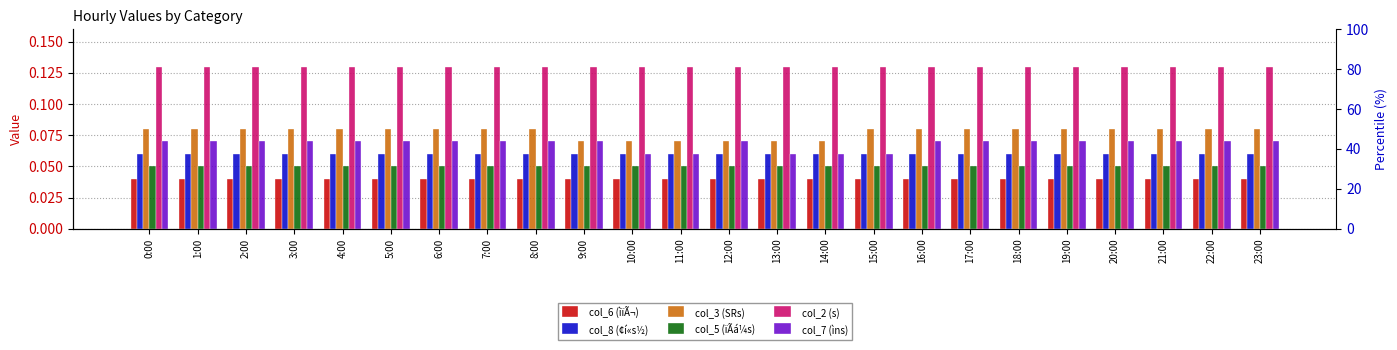

Reading left to right, list all the values displayed in this chart.

col_6 (ìïÃ¬): 0:00=0.0	1:00=0.0	2:00=0.0	3:00=0.0	4:00=0.0	5:00=0.0	6:00=0.0	7:00=0.0	8:00=0.0	9:00=0.0	10:00=0.0	11:00=0.0	12:00=0.0	13:00=0.0	14:00=0.0	15:00=0.0	16:00=0.0	17:00=0.0	18:00=0.0	19:00=0.0	20:00=0.0	21:00=0.0	22:00=0.0	23:00=0.0
col_8 (¢í«s½): 0:00=0.1	1:00=0.1	2:00=0.1	3:00=0.1	4:00=0.1	5:00=0.1	6:00=0.1	7:00=0.1	8:00=0.1	9:00=0.1	10:00=0.1	11:00=0.1	12:00=0.1	13:00=0.1	14:00=0.1	15:00=0.1	16:00=0.1	17:00=0.1	18:00=0.1	19:00=0.1	20:00=0.1	21:00=0.1	22:00=0.1	23:00=0.1
col_3 (SRs): 0:00=0.1	1:00=0.1	2:00=0.1	3:00=0.1	4:00=0.1	5:00=0.1	6:00=0.1	7:00=0.1	8:00=0.1	9:00=0.1	10:00=0.1	11:00=0.1	12:00=0.1	13:00=0.1	14:00=0.1	15:00=0.1	16:00=0.1	17:00=0.1	18:00=0.1	19:00=0.1	20:00=0.1	21:00=0.1	22:00=0.1	23:00=0.1
col_5 (ïÃá¼s): 0:00=0.1	1:00=0.1	2:00=0.1	3:00=0.1	4:00=0.1	5:00=0.1	6:00=0.1	7:00=0.1	8:00=0.1	9:00=0.1	10:00=0.1	11:00=0.1	12:00=0.1	13:00=0.1	14:00=0.1	15:00=0.1	16:00=0.1	17:00=0.1	18:00=0.1	19:00=0.1	20:00=0.1	21:00=0.1	22:00=0.1	23:00=0.1
col_2 (s): 0:00=0.1	1:00=0.1	2:00=0.1	3:00=0.1	4:00=0.1	5:00=0.1	6:00=0.1	7:00=0.1	8:00=0.1	9:00=0.1	10:00=0.1	11:00=0.1	12:00=0.1	13:00=0.1	14:00=0.1	15:00=0.1	16:00=0.1	17:00=0.1	18:00=0.1	19:00=0.1	20:00=0.1	21:00=0.1	22:00=0.1	23:00=0.1
col_7 (ìns): 0:00=0.1	1:00=0.1	2:00=0.1	3:00=0.1	4:00=0.1	5:00=0.1	6:00=0.1	7:00=0.1	8:00=0.1	9:00=0.1	10:00=0.1	11:00=0.1	12:00=0.1	13:00=0.1	14:00=0.1	15:00=0.1	16:00=0.1	17:00=0.1	18:00=0.1	19:00=0.1	20:00=0.1	21:00=0.1	22:00=0.1	23:00=0.1